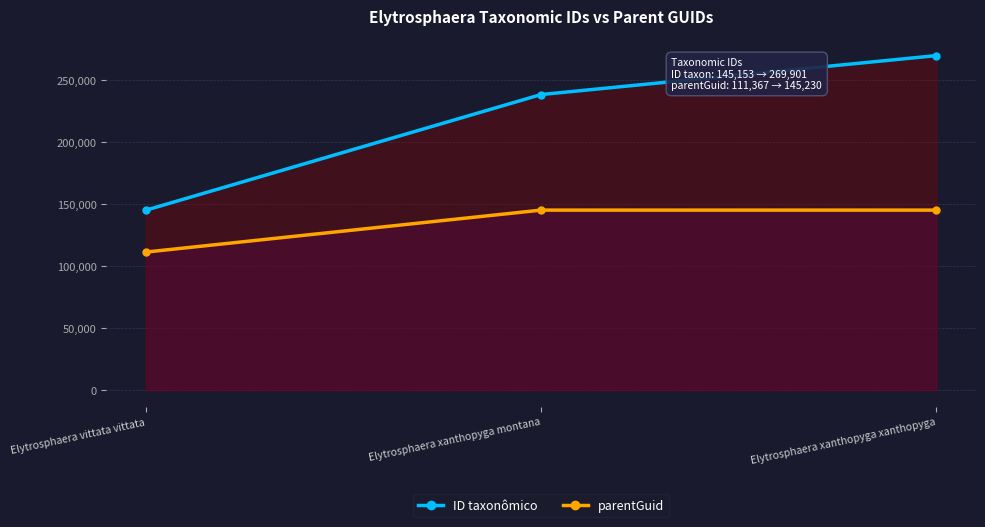

List the series in order of their overall mean, lowest first.

parentGuid, ID taxonômico